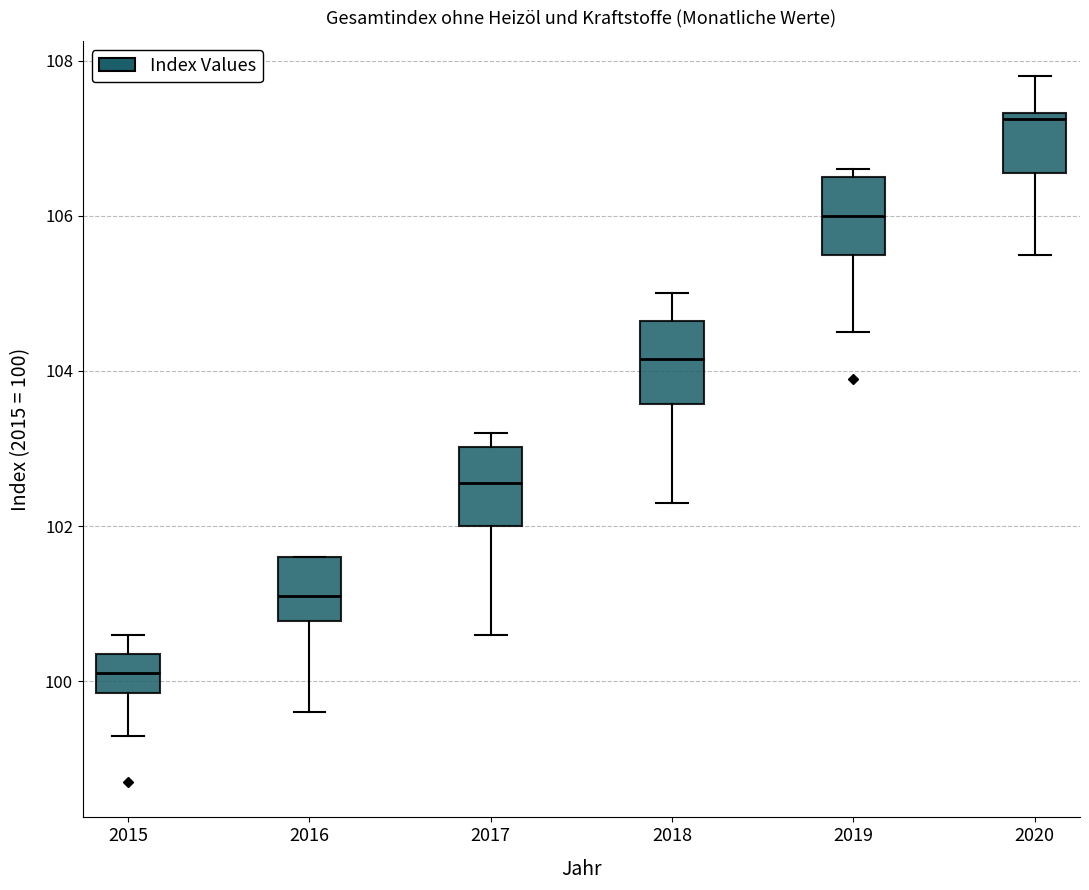

Reading left to right, transcribe this box plot: for each box, give where its median line is, the range the box spans, and where its two whiskers end, as read against the y-axis. The values are not printed on the chart, so give them approximately, as read against the axis.

2015: median 100.2, box 99.8 to 100.4, whiskers 99.4 to 100.6
2016: median 101.2, box 100.8 to 101.6, whiskers 99.6 to 101.6
2017: median 102.6, box 102.0 to 103.0, whiskers 100.6 to 103.2
2018: median 104.2, box 103.6 to 104.6, whiskers 102.4 to 105.0
2019: median 106.0, box 105.6 to 106.6, whiskers 104.6 to 106.6 (just above the box's upper edge)
2020: median 107.2, box 106.6 to 107.4, whiskers 105.6 to 107.8